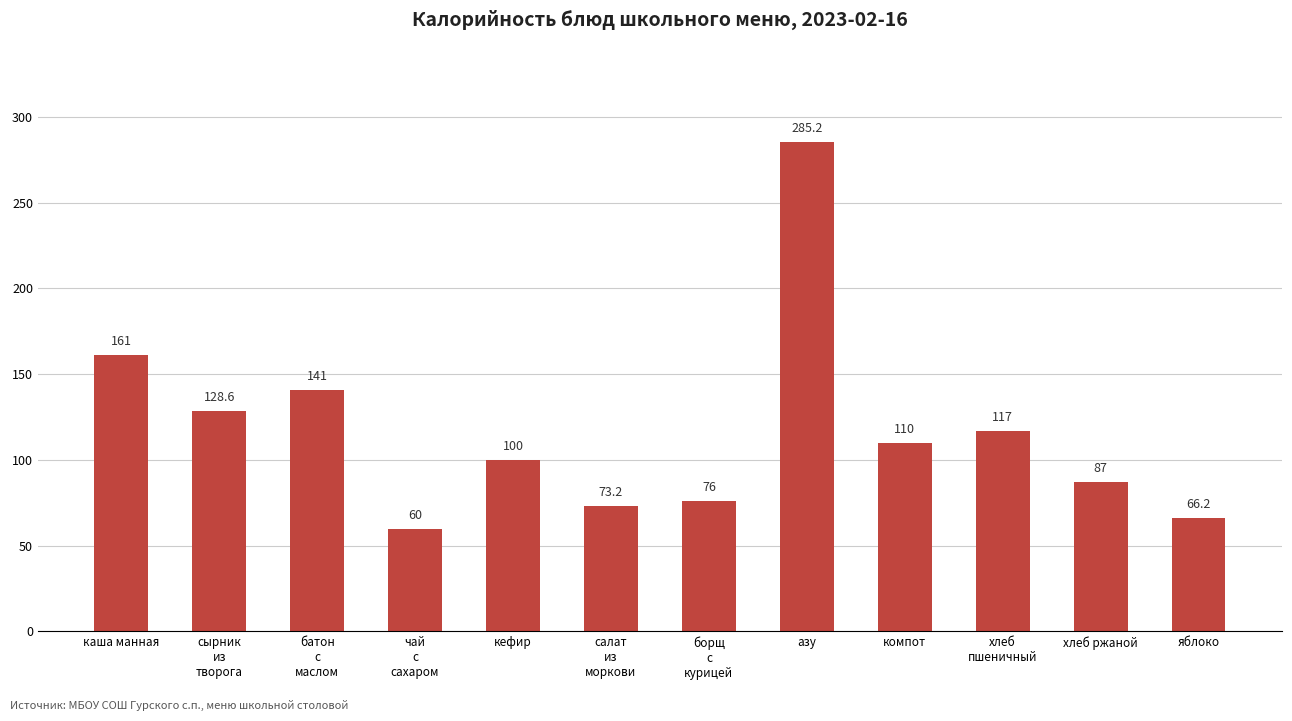

Is it true that the value at батон
с
маслом is 81.9?

False